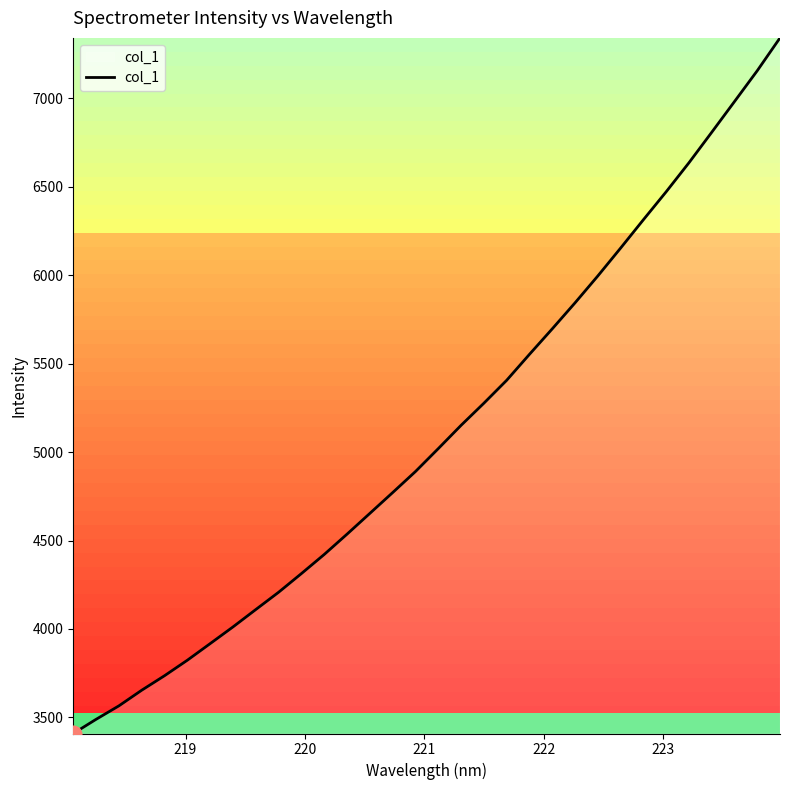

How many lines are shown in the chart?

1